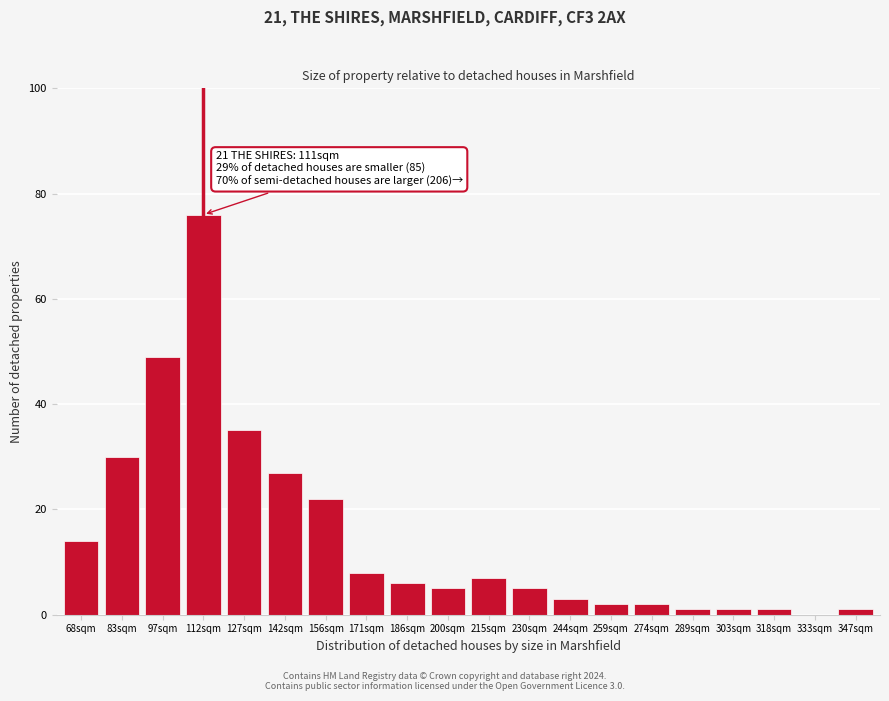

Reading left to right, what are all the values shown in this chart?

68sqm=14	83sqm=30	97sqm=49	112sqm=76	127sqm=35	142sqm=27	156sqm=22	171sqm=8	186sqm=6	200sqm=5	215sqm=7	230sqm=5	244sqm=3	259sqm=2	274sqm=2	289sqm=1	303sqm=1	318sqm=1	333sqm=0	347sqm=1